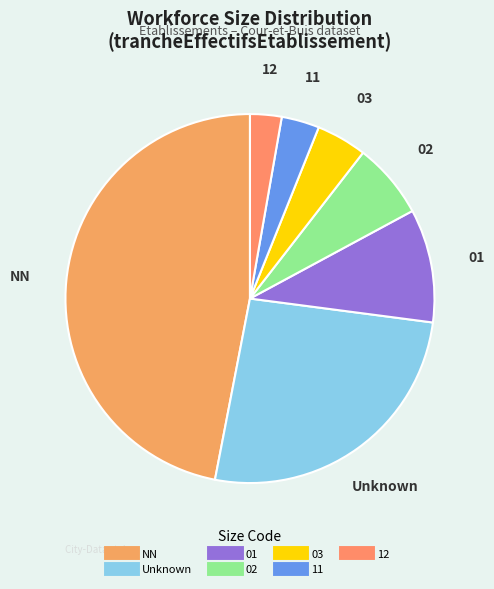

How many slices are in this pie chart?

7